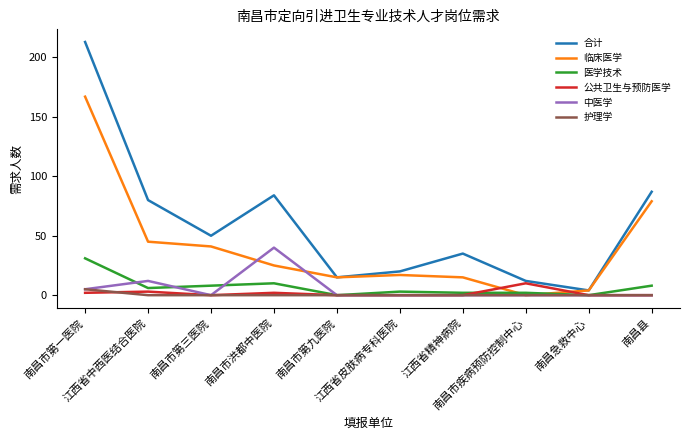

Which series has the largest total across all categories?

合计